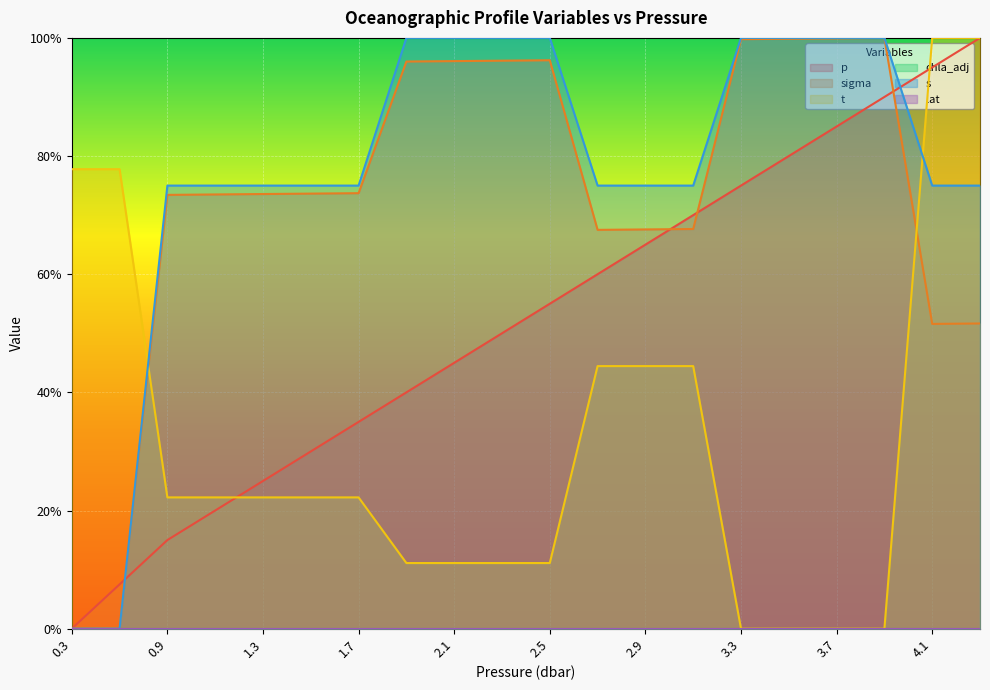

How many positive values does the t series have?

16